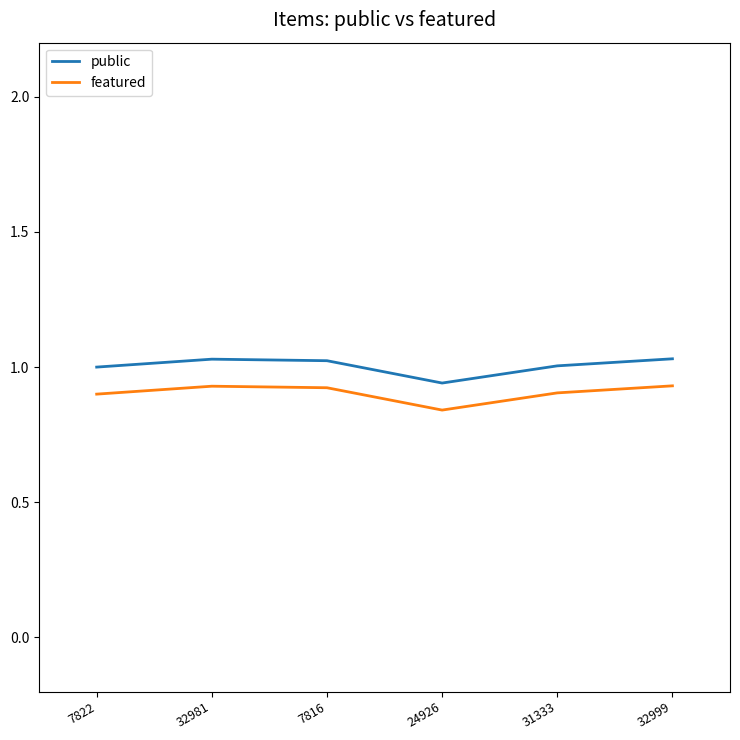

True or false: featured has a value of 0.5 at 32981.

False